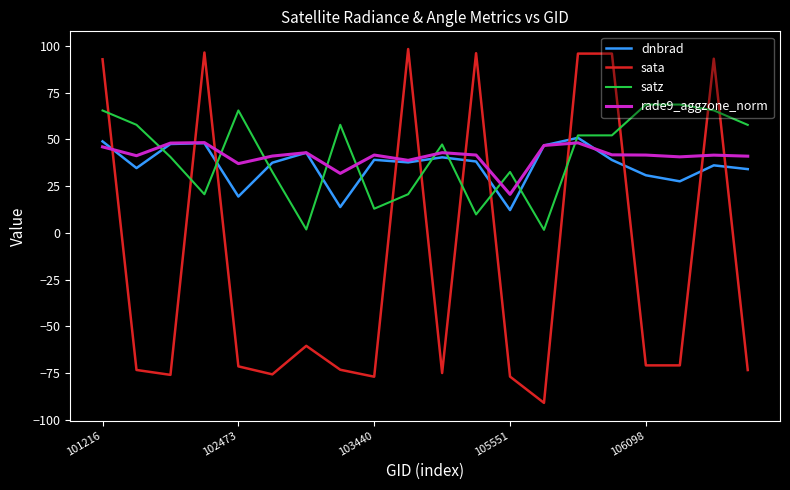

What is the highest value of the rade9_aggzone_norm series?

48.3